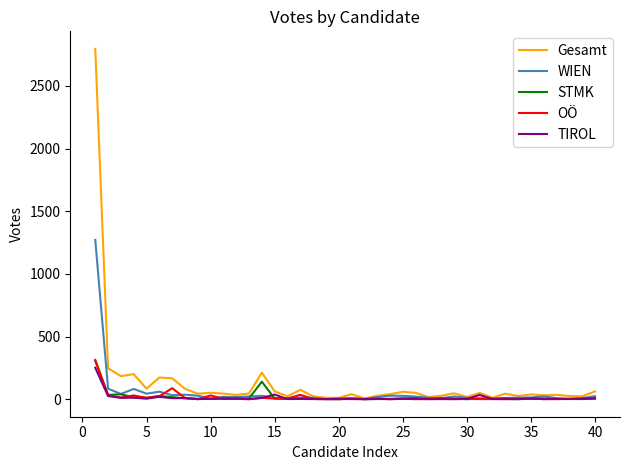

Which series has the largest range (max minus min)?

Gesamt